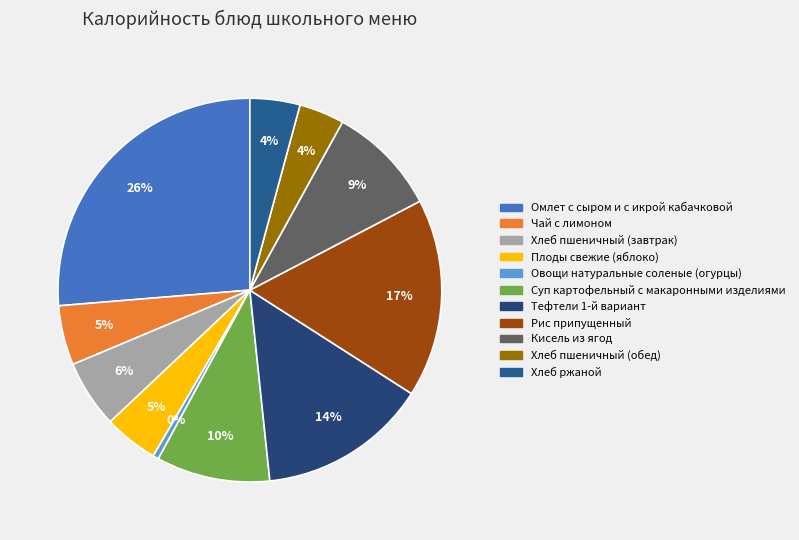

How many segments does this pie chart have?

11